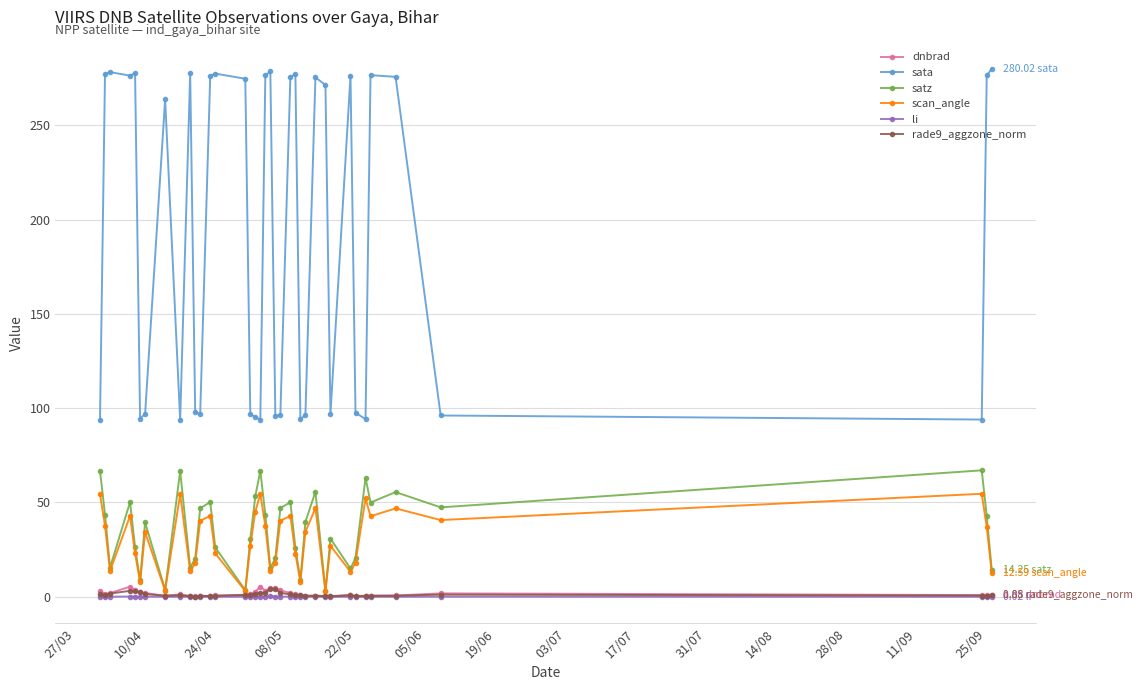

True or false: sata and rade9_aggzone_norm intersect in this chart.

False